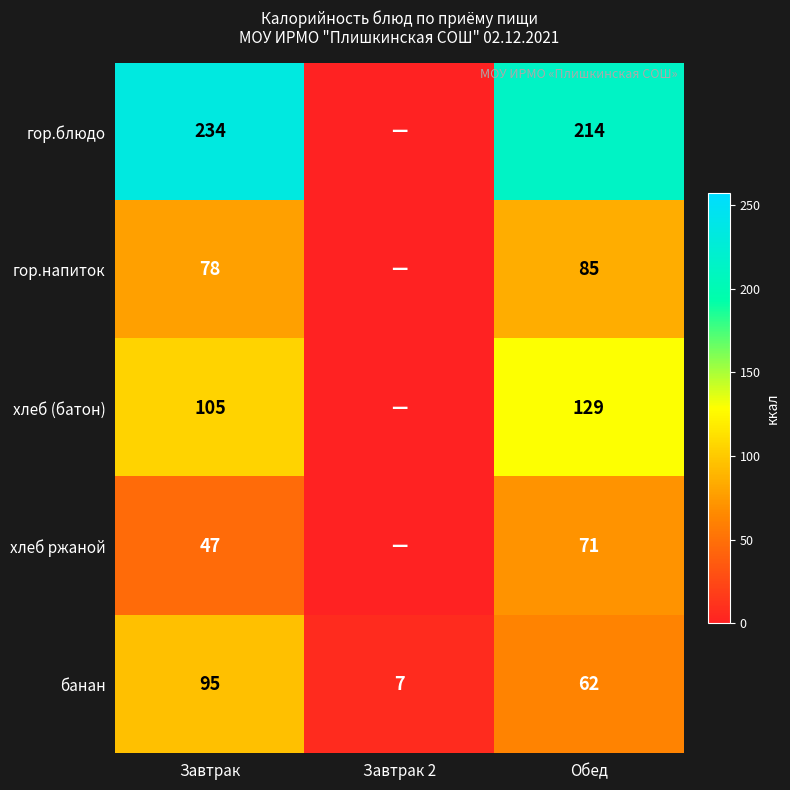

The value of гор.напиток at Обед is 29.9. True or false?

False